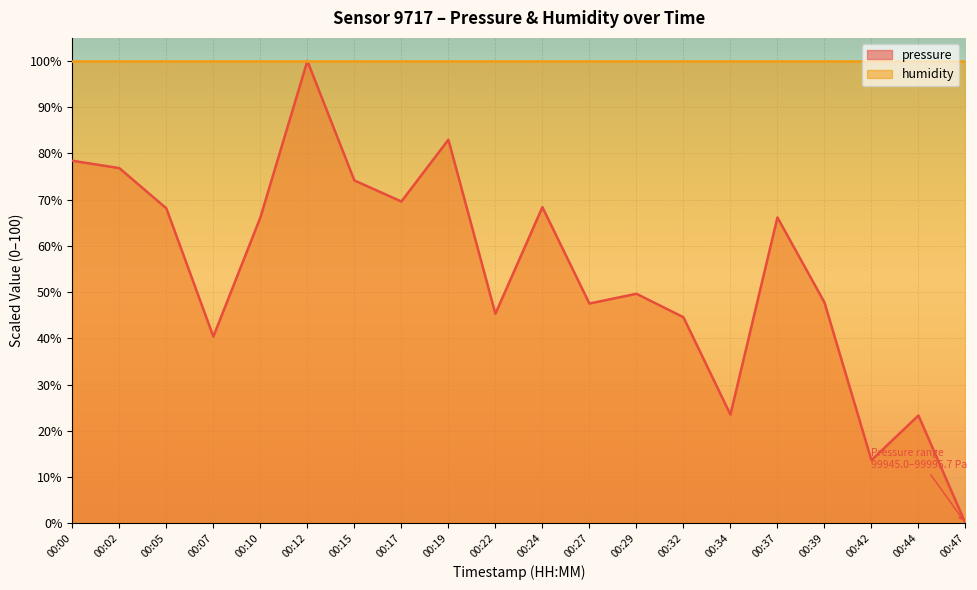

How many points are higher than both their immediate neighbors (excluding endpoints)?

6